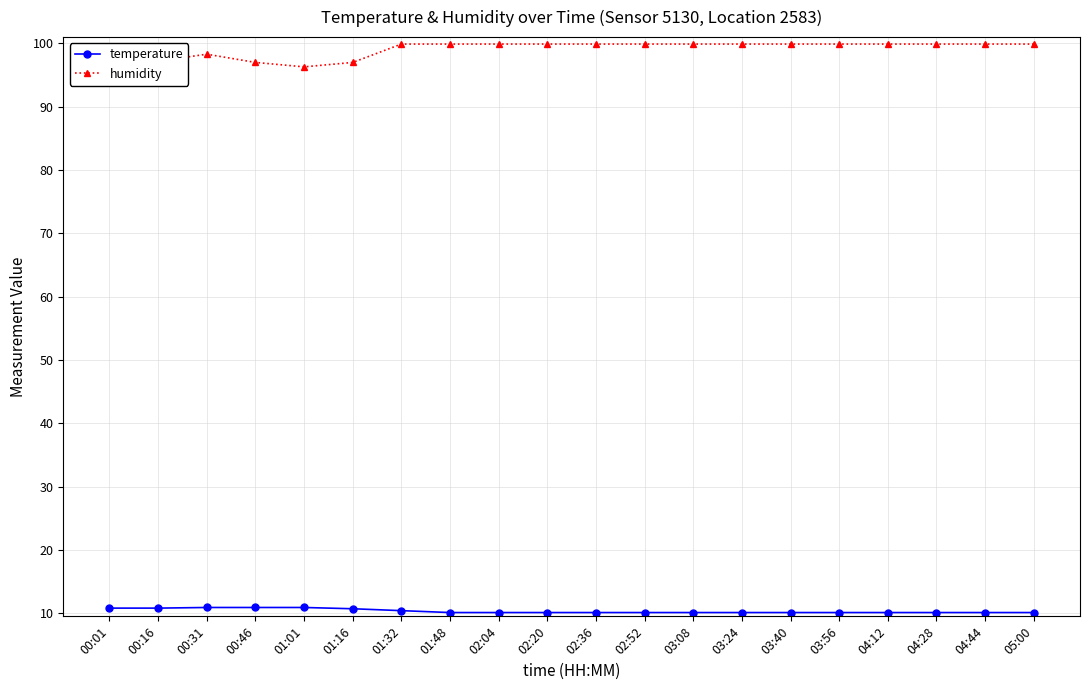

The temperature series shows 5.3 at 04:28. True or false?

False